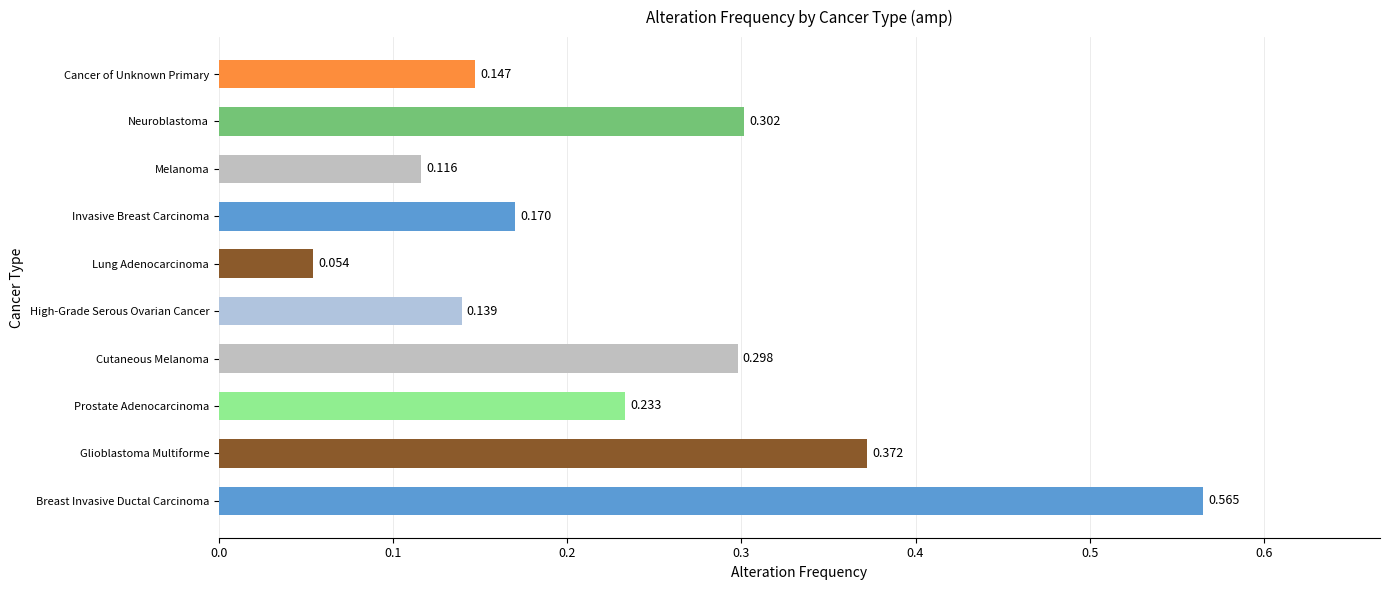

Which has a higher value, Lung Adenocarcinoma or Glioblastoma Multiforme?

Glioblastoma Multiforme